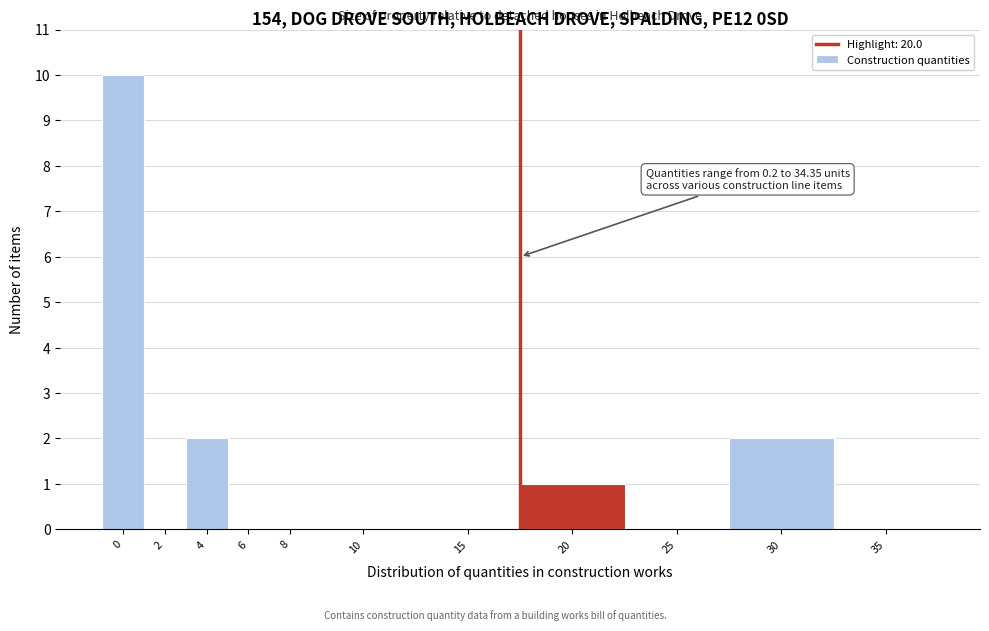

Reading left to right, transcribe all the data shown in this chart.

0=10	2=0	4=2	6=0	8=0	10=0	15=0	20=1	25=0	30=2	35=0